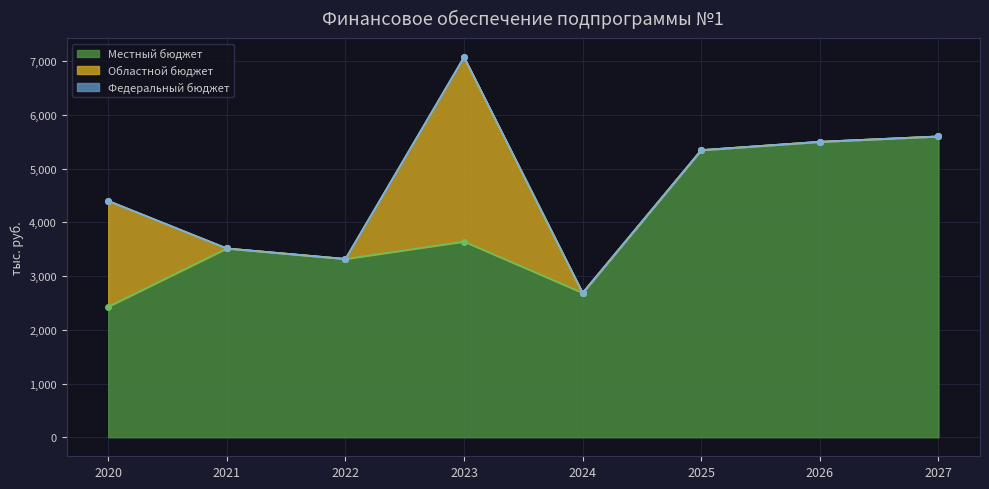

How many Областной бюджет values are between 0 and 1970?

7